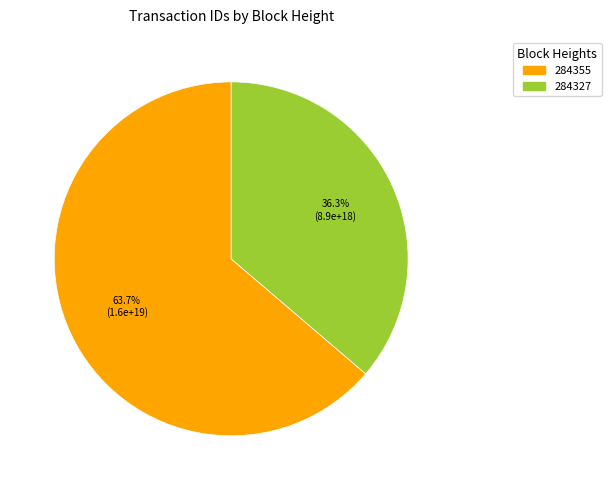

What is the ratio of the value at 284327 to the value at 284355?

0.6